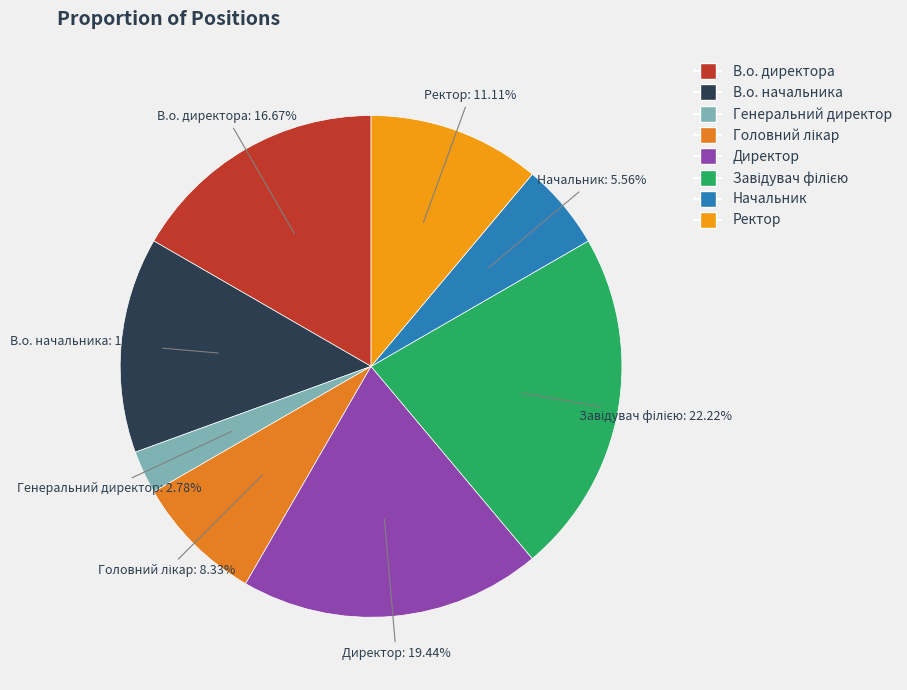

Does В.о. начальника account for over 50% of the chart?

No